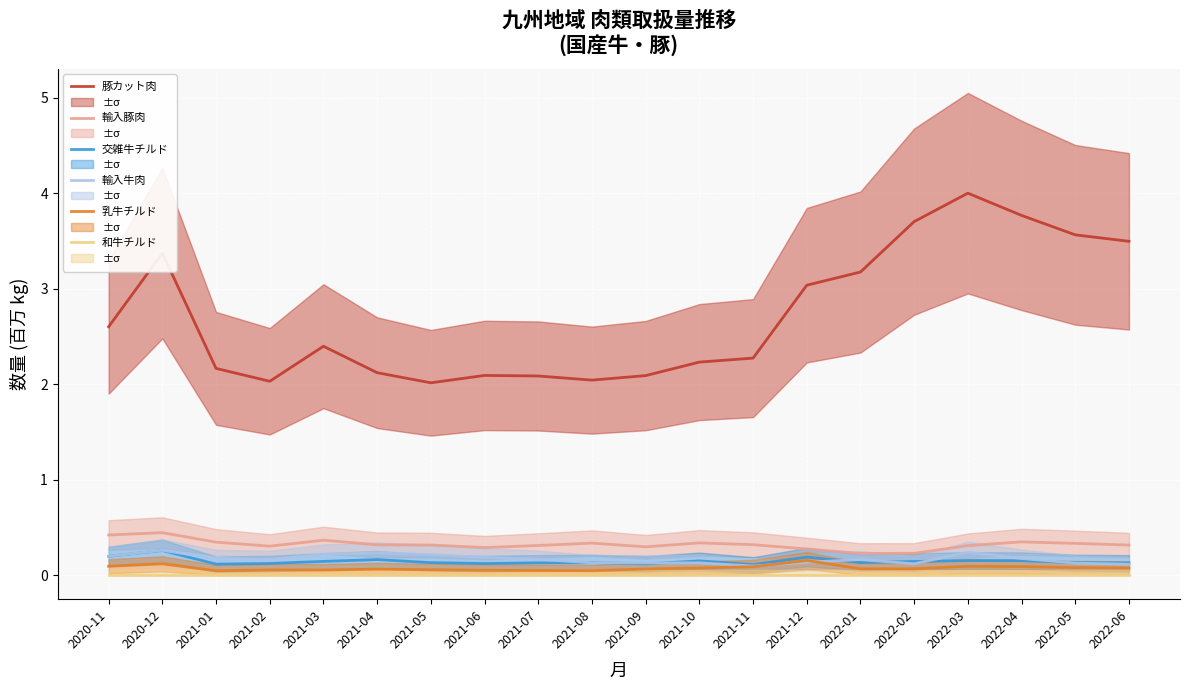

At how many categories does at least one series exceed 2?

20